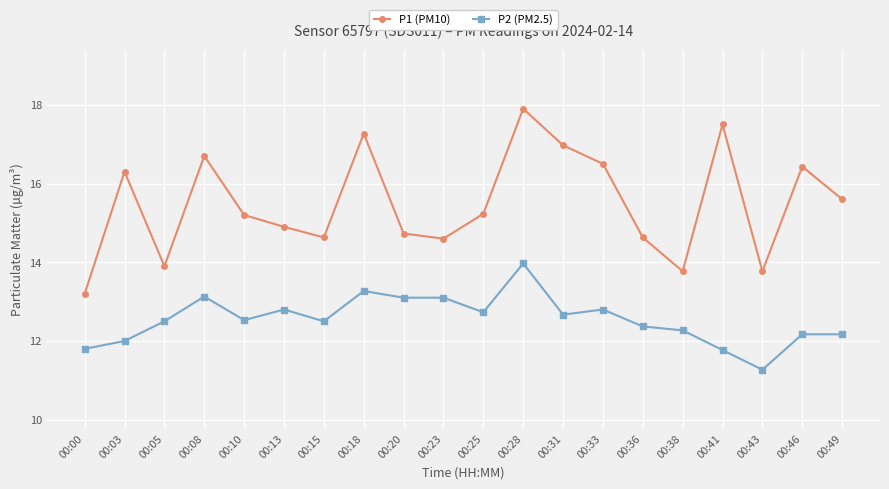

Which series has the largest range (max minus min)?

P1 (PM10)